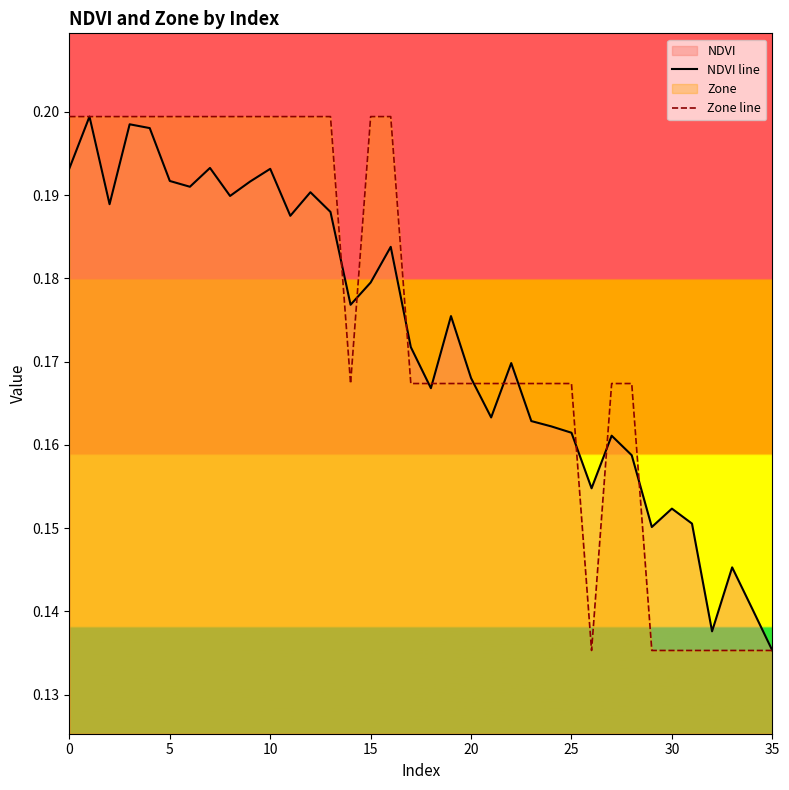

The Zone line series shows 0.2 at 10. True or false?

True